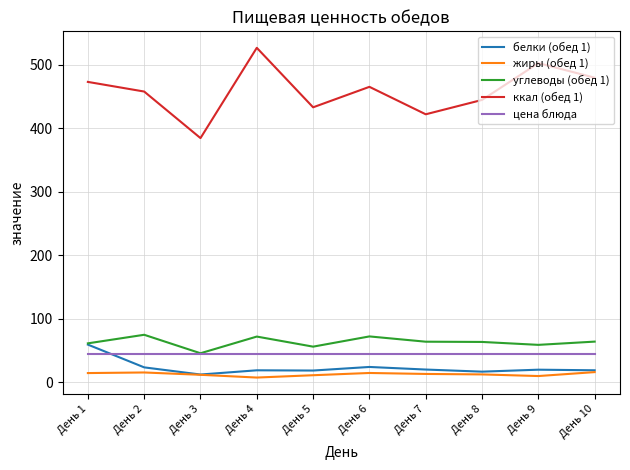

What is the approximate value of белки (обед 1) at День 6?

24.5